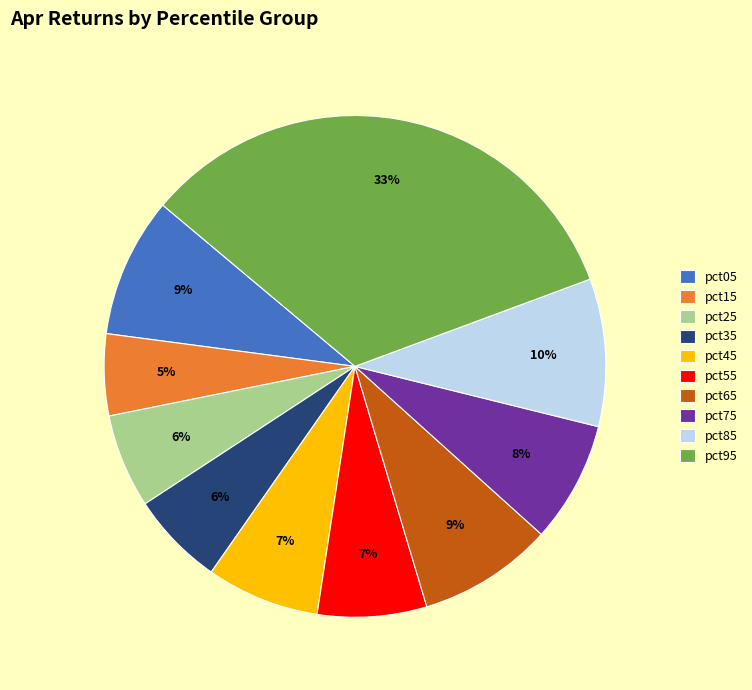

Is there a majority slice in this chart?

No